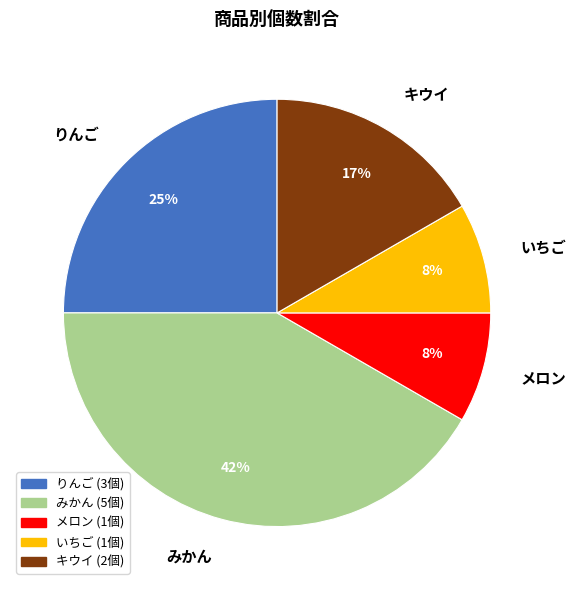

Approximately how many times larger is the value at メロン compared to いちご?

1.0